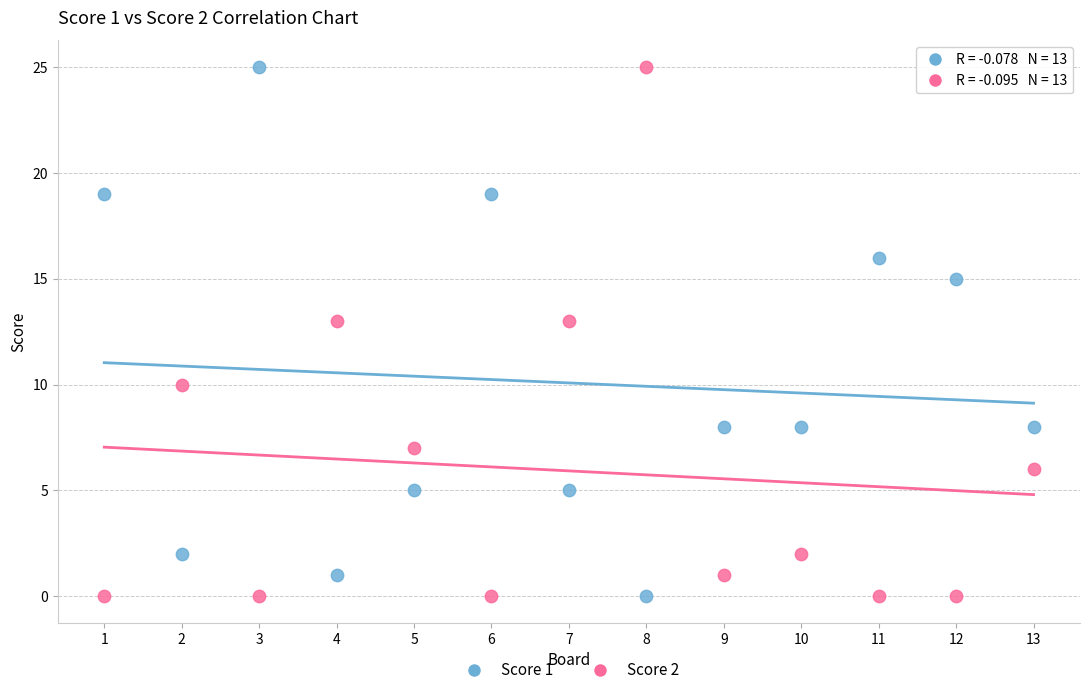

What is the X range (max minus min) for the scatter plot?

12